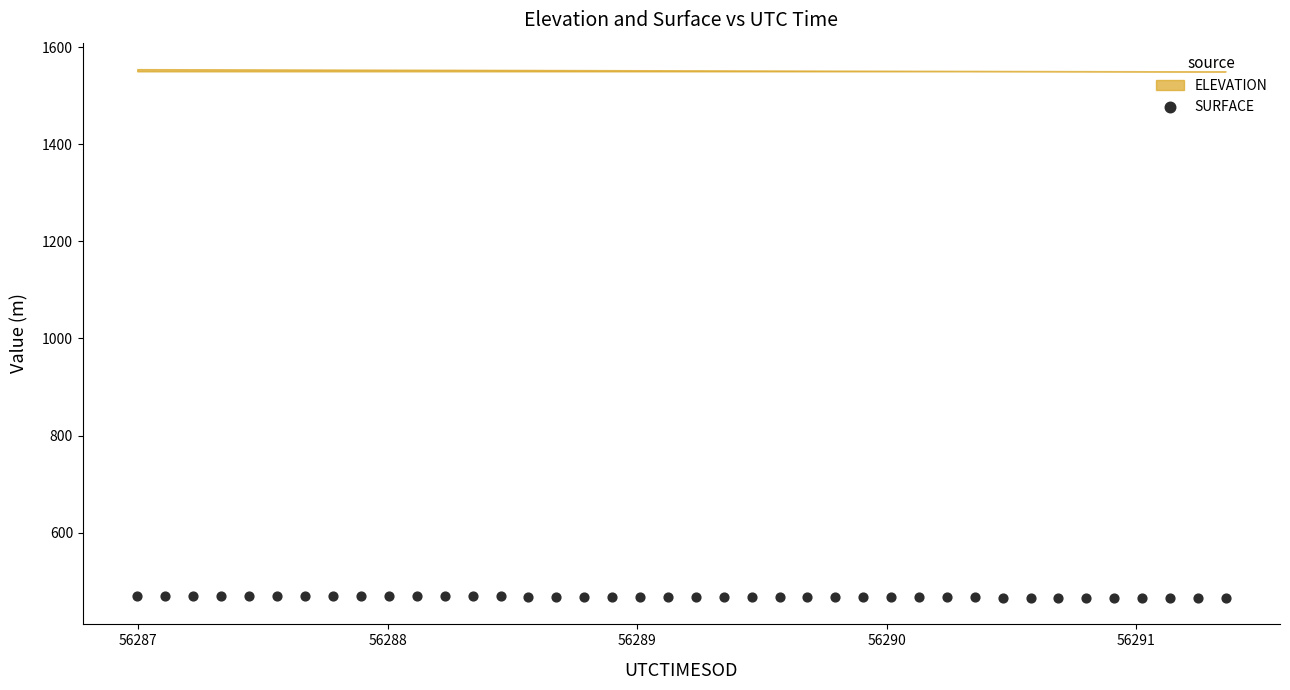

What is the range of Y values (max minus min)?

4.3